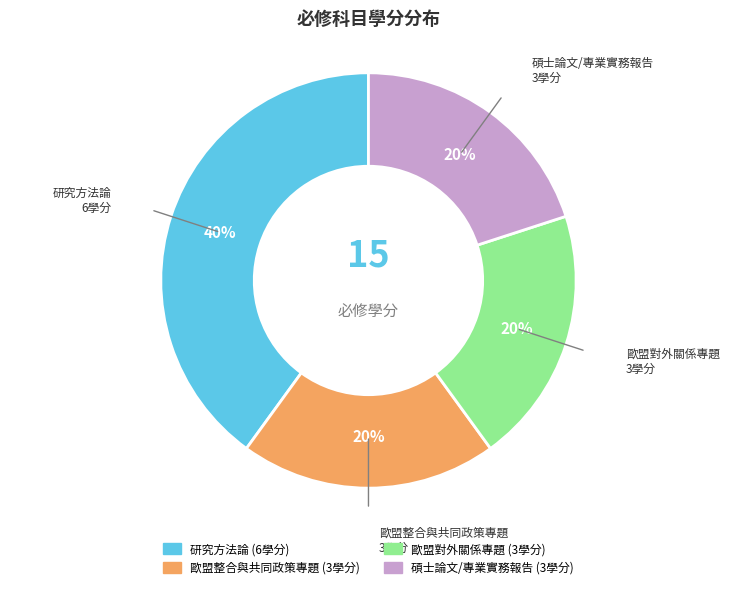

Is 碩士論文/專業實務報告 the majority of the pie?

No